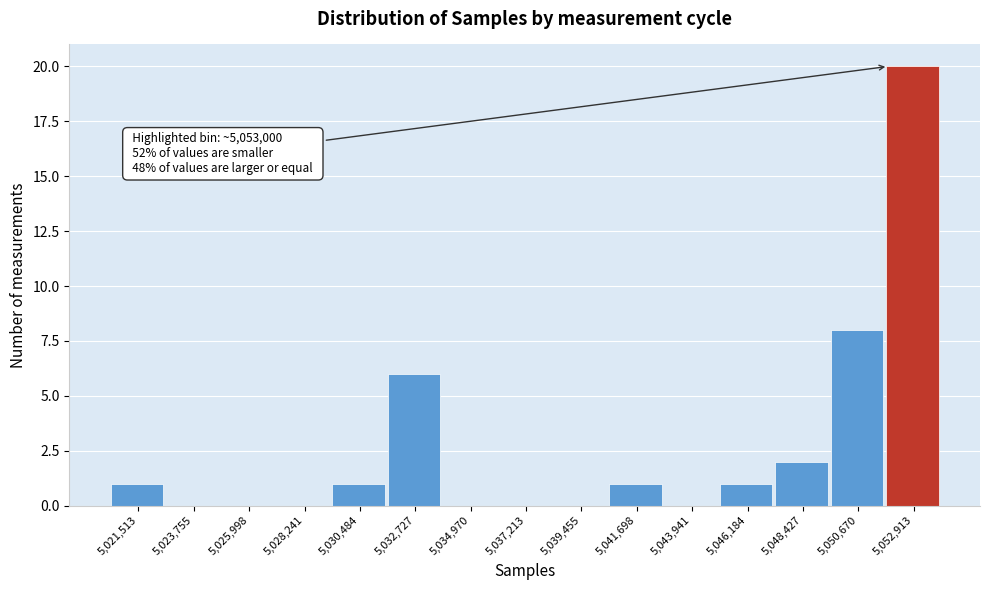

Reading left to right, extract all data points from this chart.

5,021,513=1	5,023,755=0	5,025,998=0	5,028,241=0	5,030,484=1	5,032,727=6	5,034,970=0	5,037,213=0	5,039,455=0	5,041,698=1	5,043,941=0	5,046,184=1	5,048,427=2	5,050,670=8	5,052,913=20